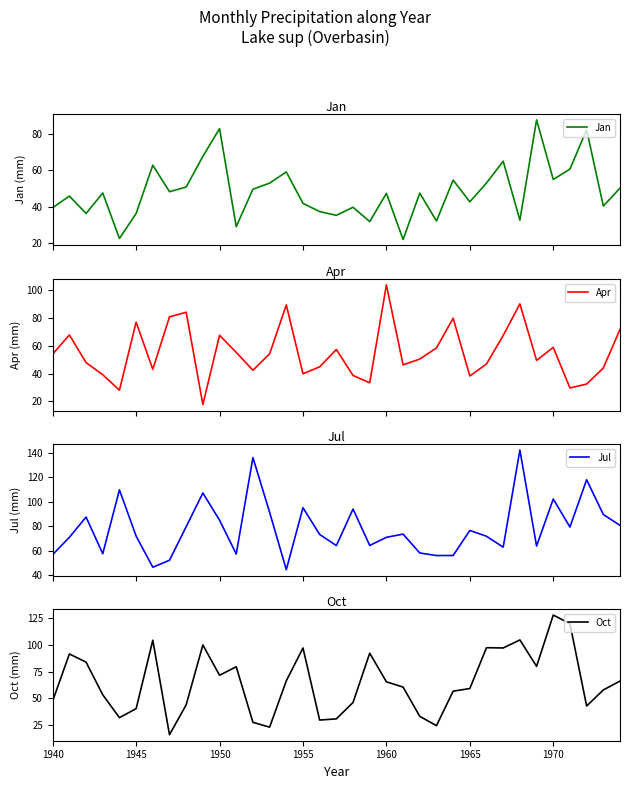

At which label does Oct reach its peak?

1970